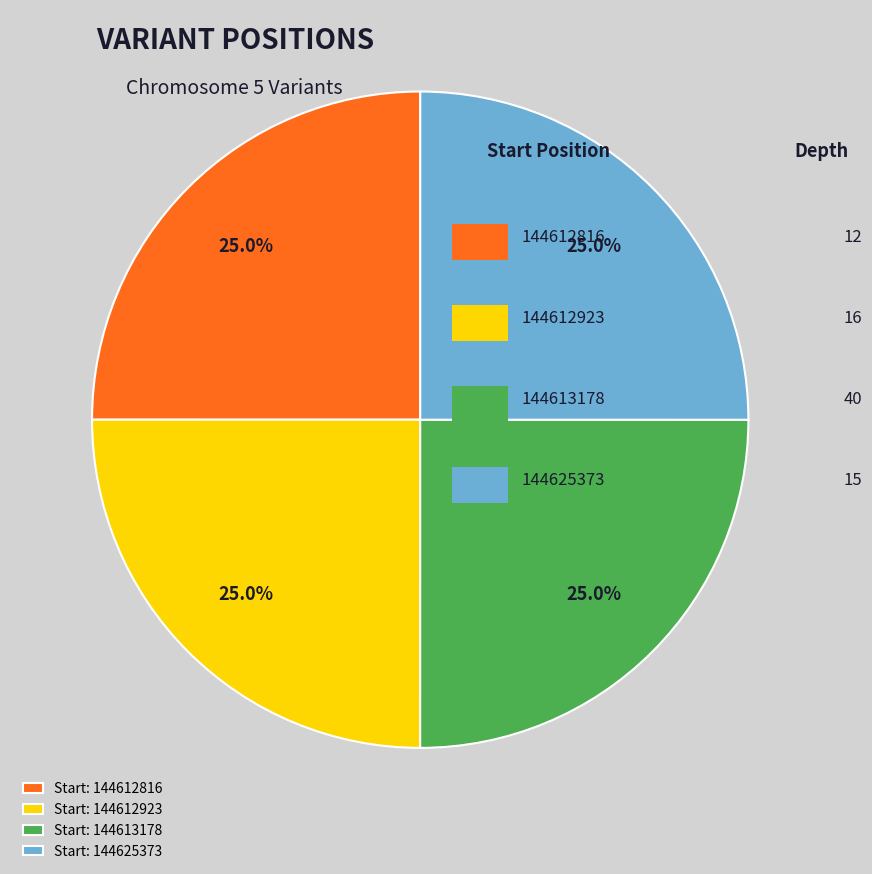

Is there a majority slice in this chart?

No